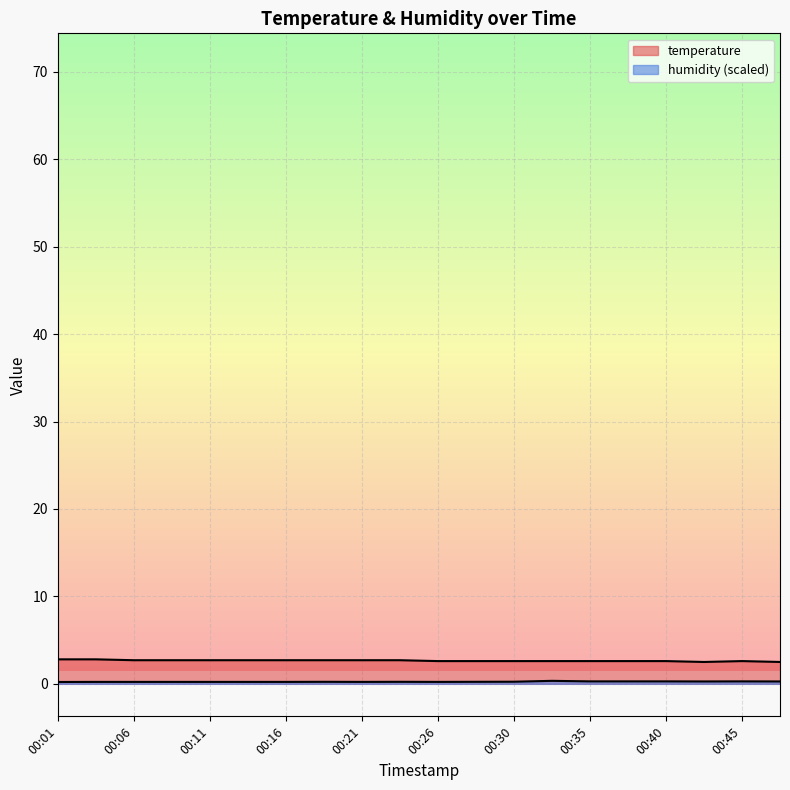

What is the value of the humidity point at the 11th from the left?

0.2